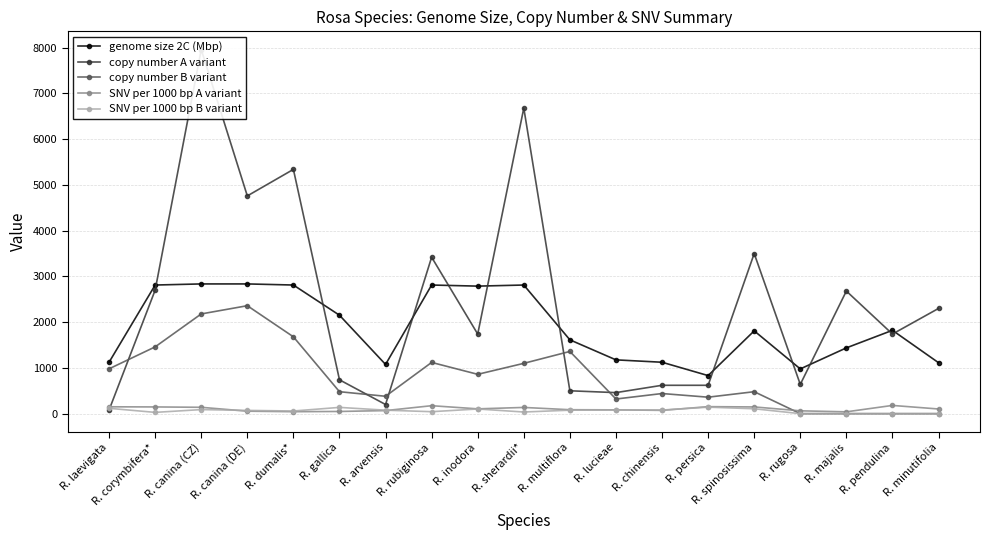

True or false: copy number B variant has a value of 99 at R. chinensis.

False